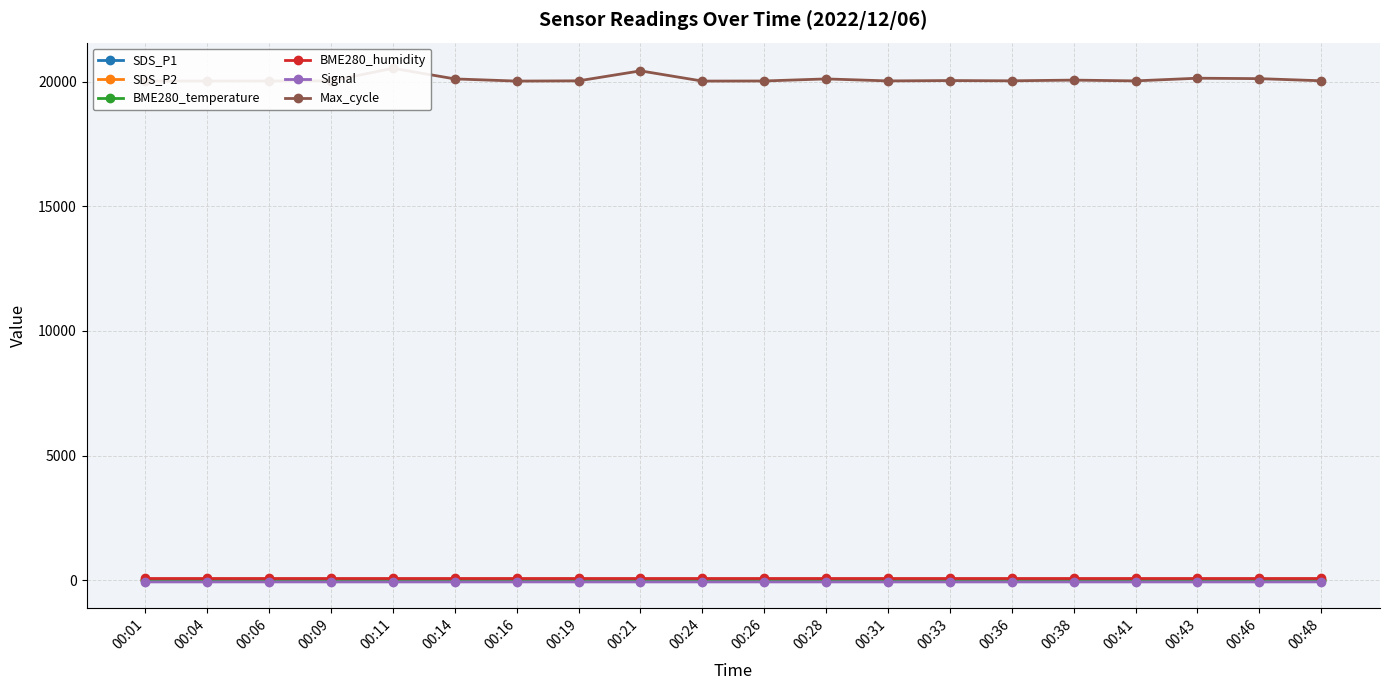

Rank the series at 00:46 from highest to lowest value.

Max_cycle, BME280_humidity, SDS_P1, SDS_P2, BME280_temperature, Signal